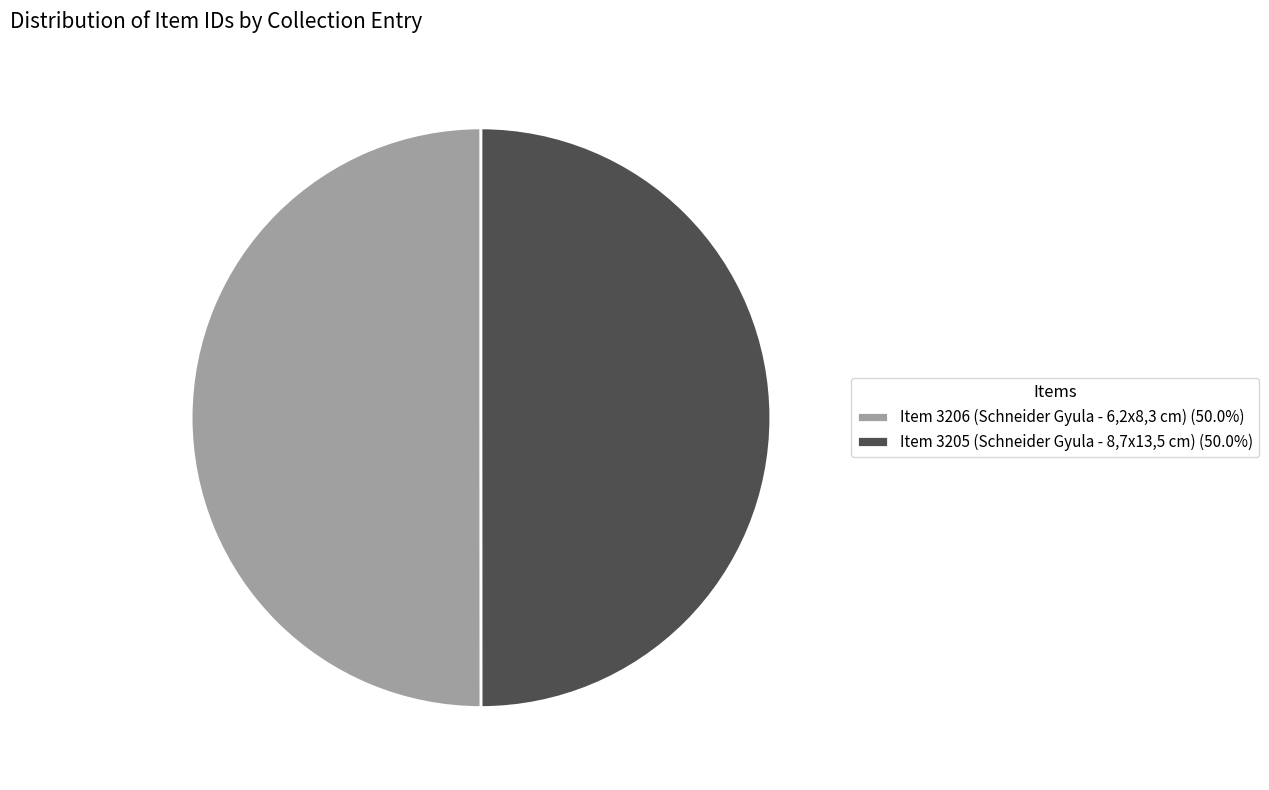

Combined, do Item 3205 (Schneider Gyula - 8,7x13,5 cm) (50.0%) and Item 3206 (Schneider Gyula - 6,2x8,3 cm) (50.0%) account for over 50%?

Yes